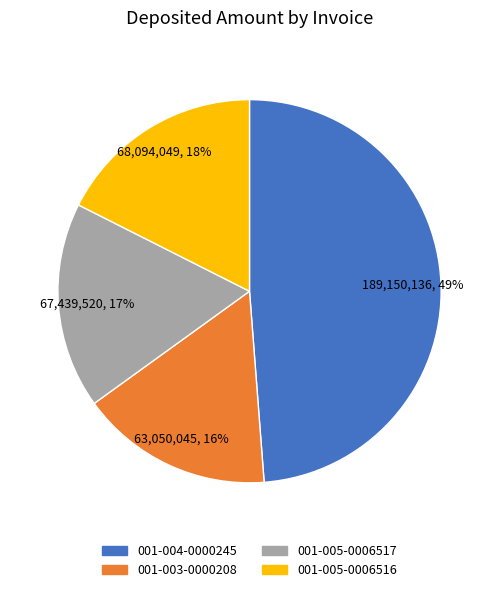

To the nearest percent, what is the combined percentage of 001-004-0000245 and 001-003-0000208?

65%